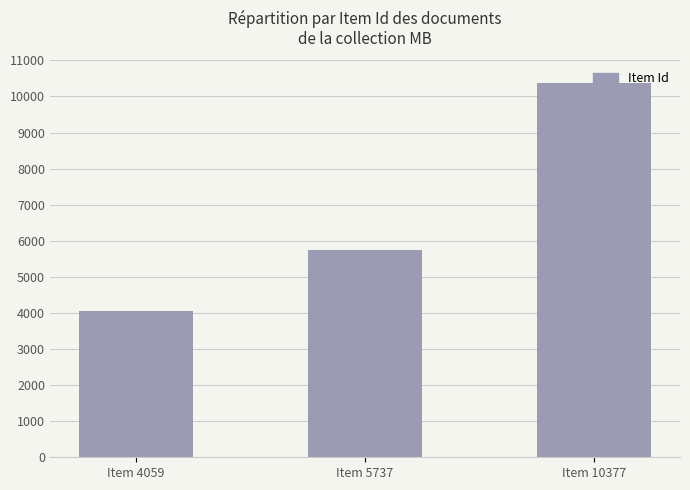

True or false: the data shows 3470 at Item 5737.

False